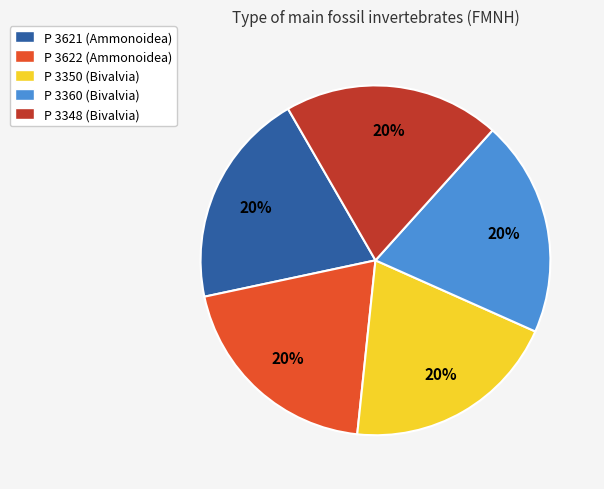

True or false: P 3360 (Bivalvia) accounts for 20% of the total.

True